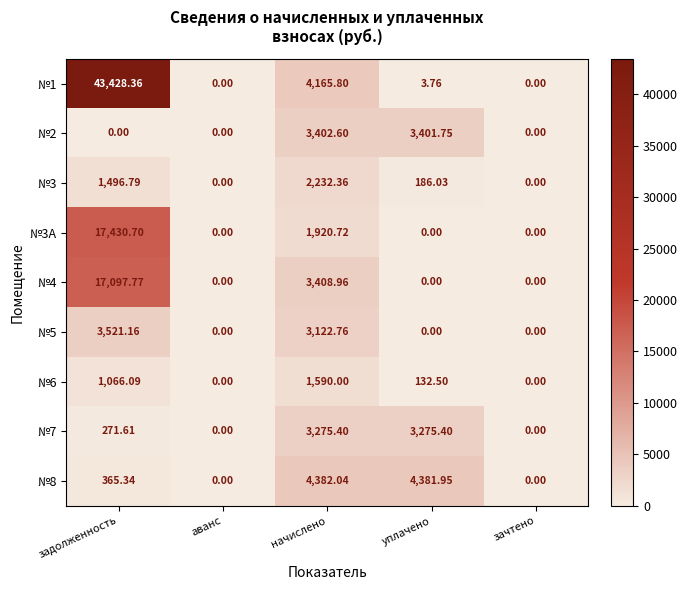

Which category has the highest value in the №3 series?

начислено